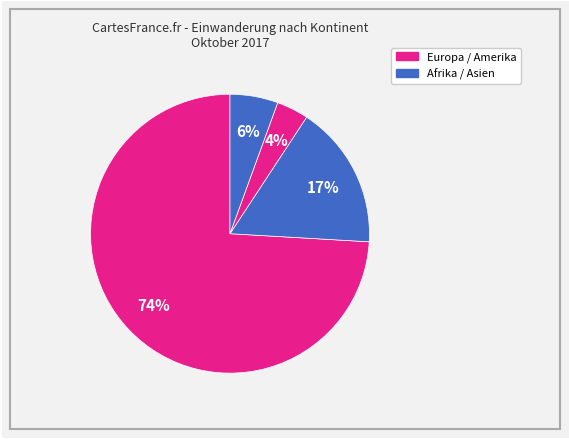

How many slices are in this pie chart?

4